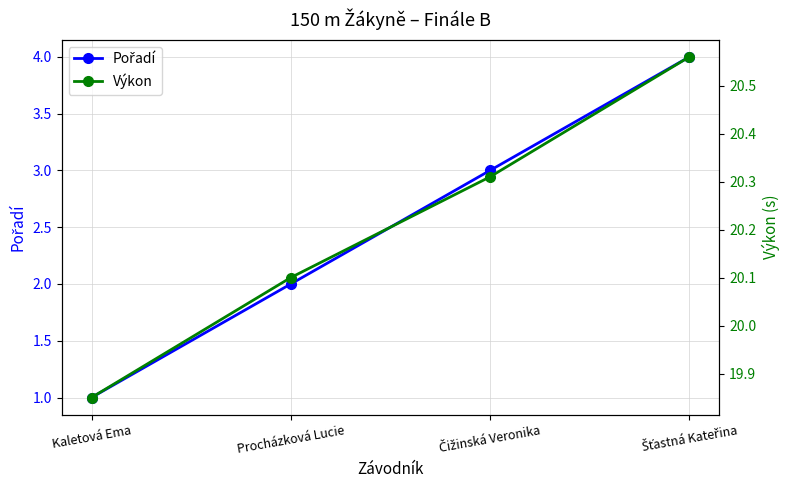

List the labels in order of Výkon value, largest first.

Šťastná Kateřina, Čižinská Veronika, Procházková Lucie, Kaletová Ema